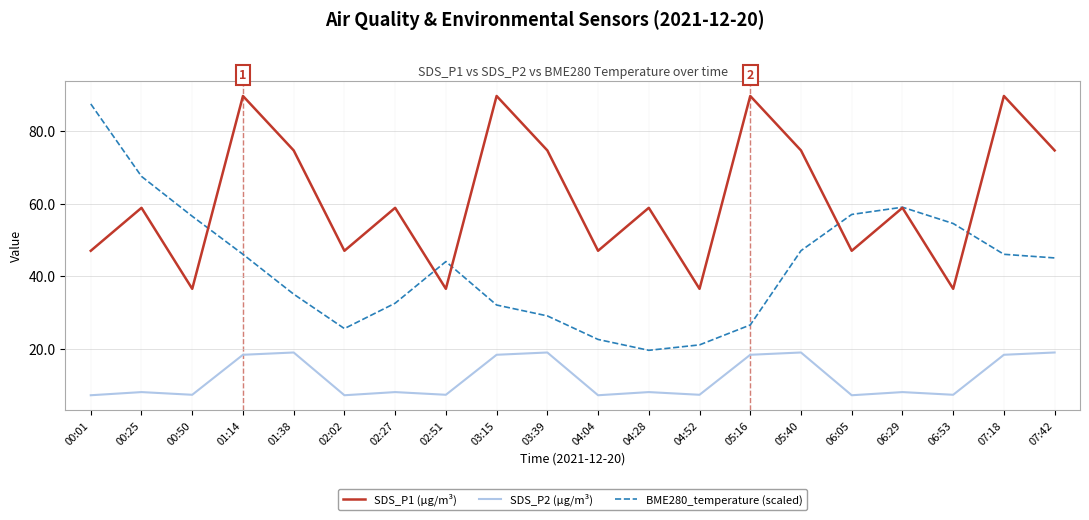

What position from the right is 06:53?

3